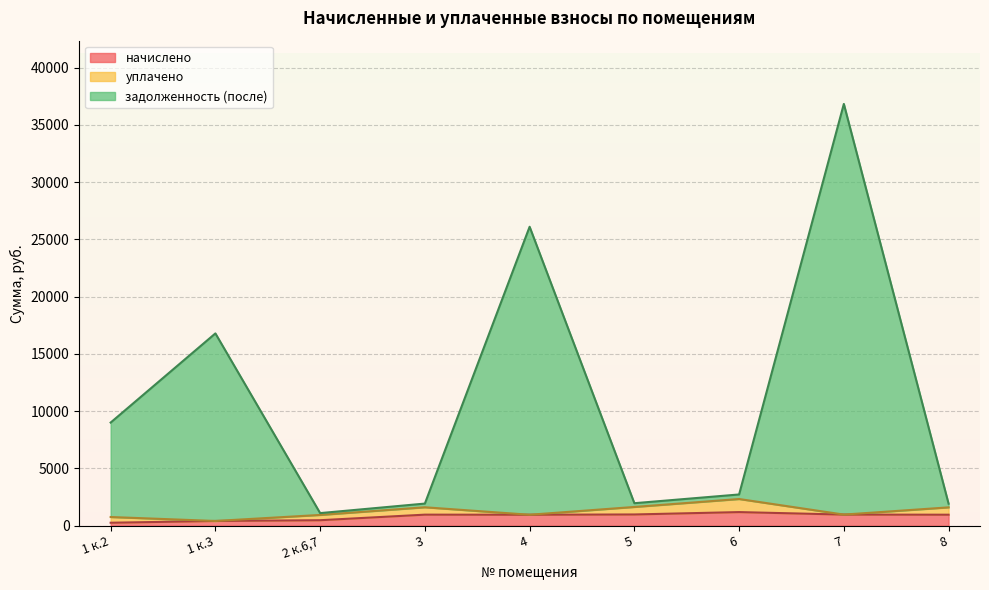

Is it true that начислено equals 983.2 at 5?

True